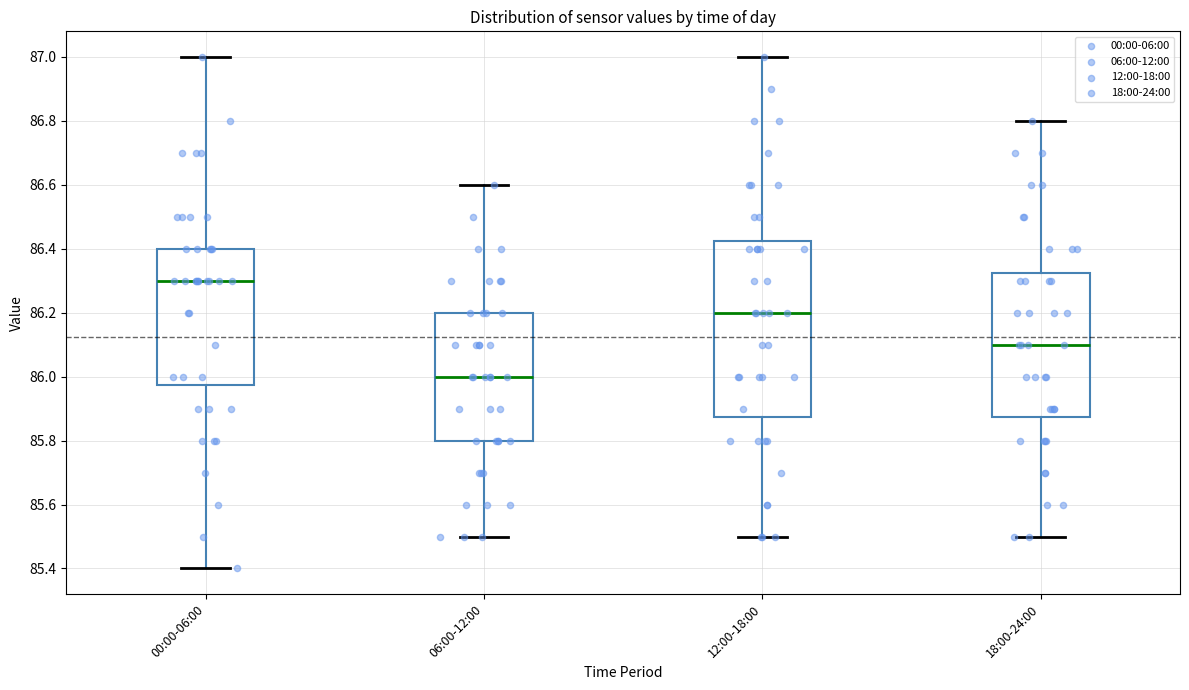

Reading left to right, read every box against the y-axis: the position of its median line, the range the box covers, and the ends of its whiskers. The values are not printed on the chart, so give them approximately, as read against the axis.

00:00-06:00: median 86.30, box 85.98 to 86.40, whiskers 85.40 to 87.00
06:00-12:00: median 86.00, box 85.80 to 86.20, whiskers 85.50 to 86.60
12:00-18:00: median 86.20, box 85.88 to 86.42, whiskers 85.50 to 87.00
18:00-24:00: median 86.10, box 85.88 to 86.32, whiskers 85.50 to 86.80